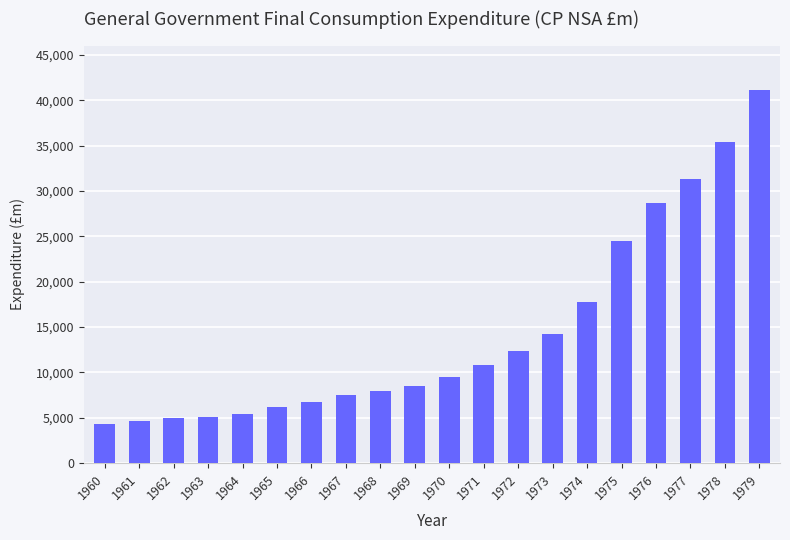

True or false: the data shows 12405 at 1972.

True